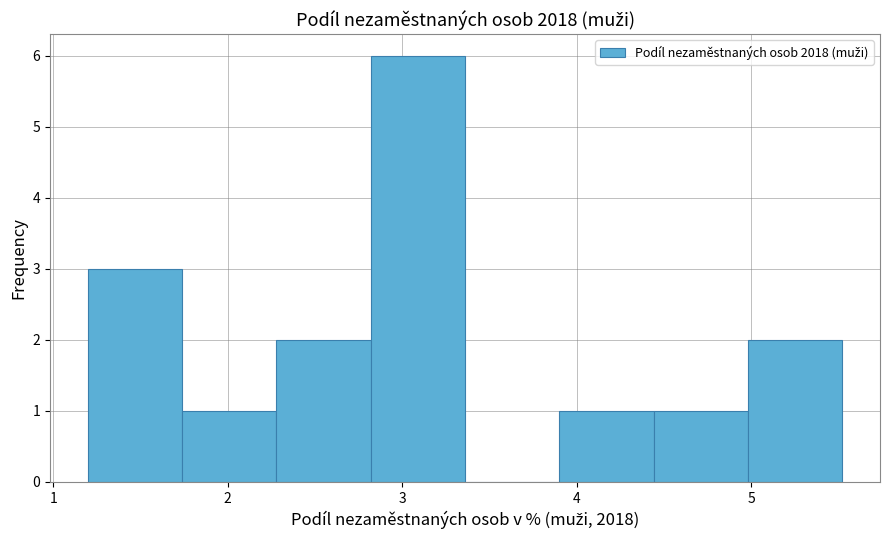

Reading left to right, list every bar in this chart as the range it spans on the x-axis followed by its height. Neither the bar edges nor the heights are printed on the chart, so give them approximately, as read against the axes.

1.2 to 1.7: 3
1.7 to 2.3: 1
2.3 to 2.8: 2
2.8 to 3.4: 6
3.4 to 3.9: 0
3.9 to 4.4: 1
4.4 to 5.0: 1
5.0 to 5.5: 2